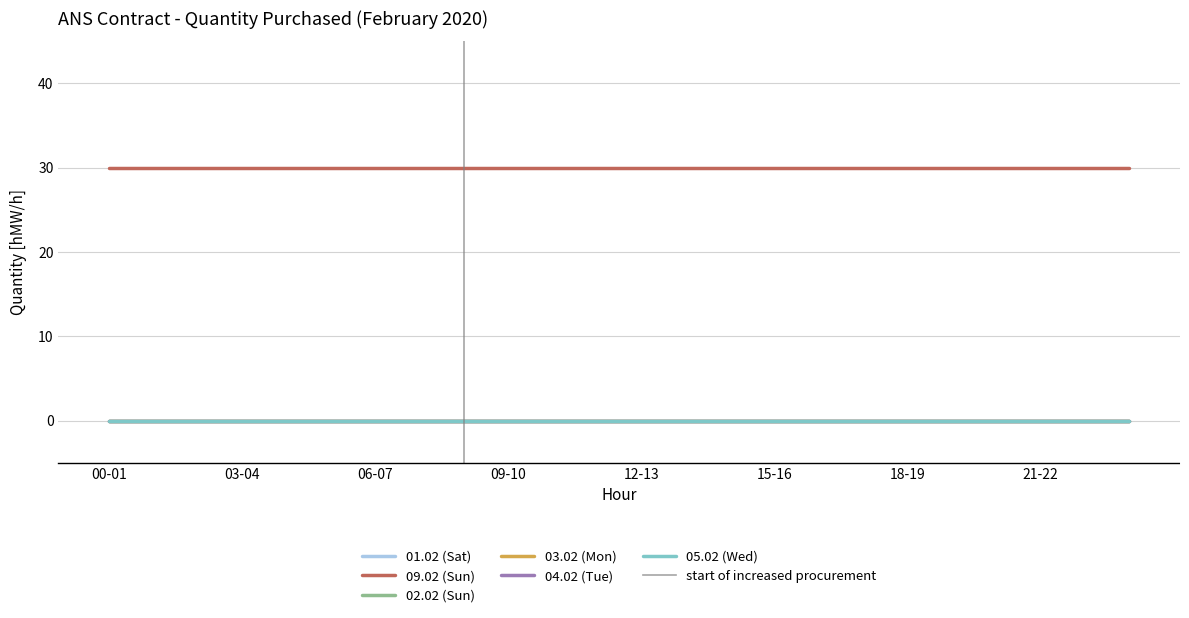

List the series in order of their peak value, highest first.

09.02 (Sun), 01.02 (Sat), 02.02 (Sun), 03.02 (Mon), 04.02 (Tue), 05.02 (Wed)